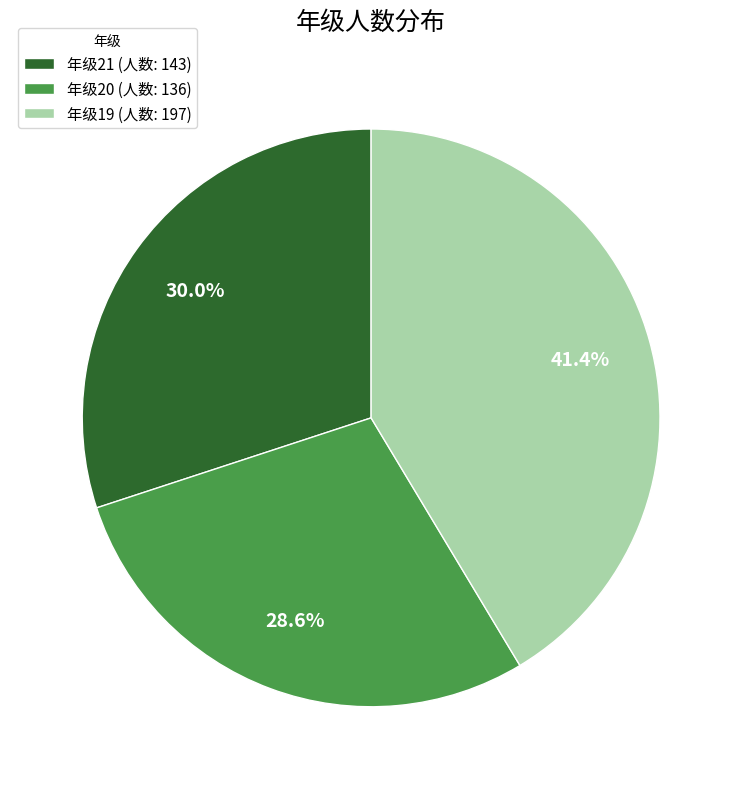

What is the ratio of the value at 年级19 (人数: 197) to the value at 年级21 (人数: 143)?

1.4